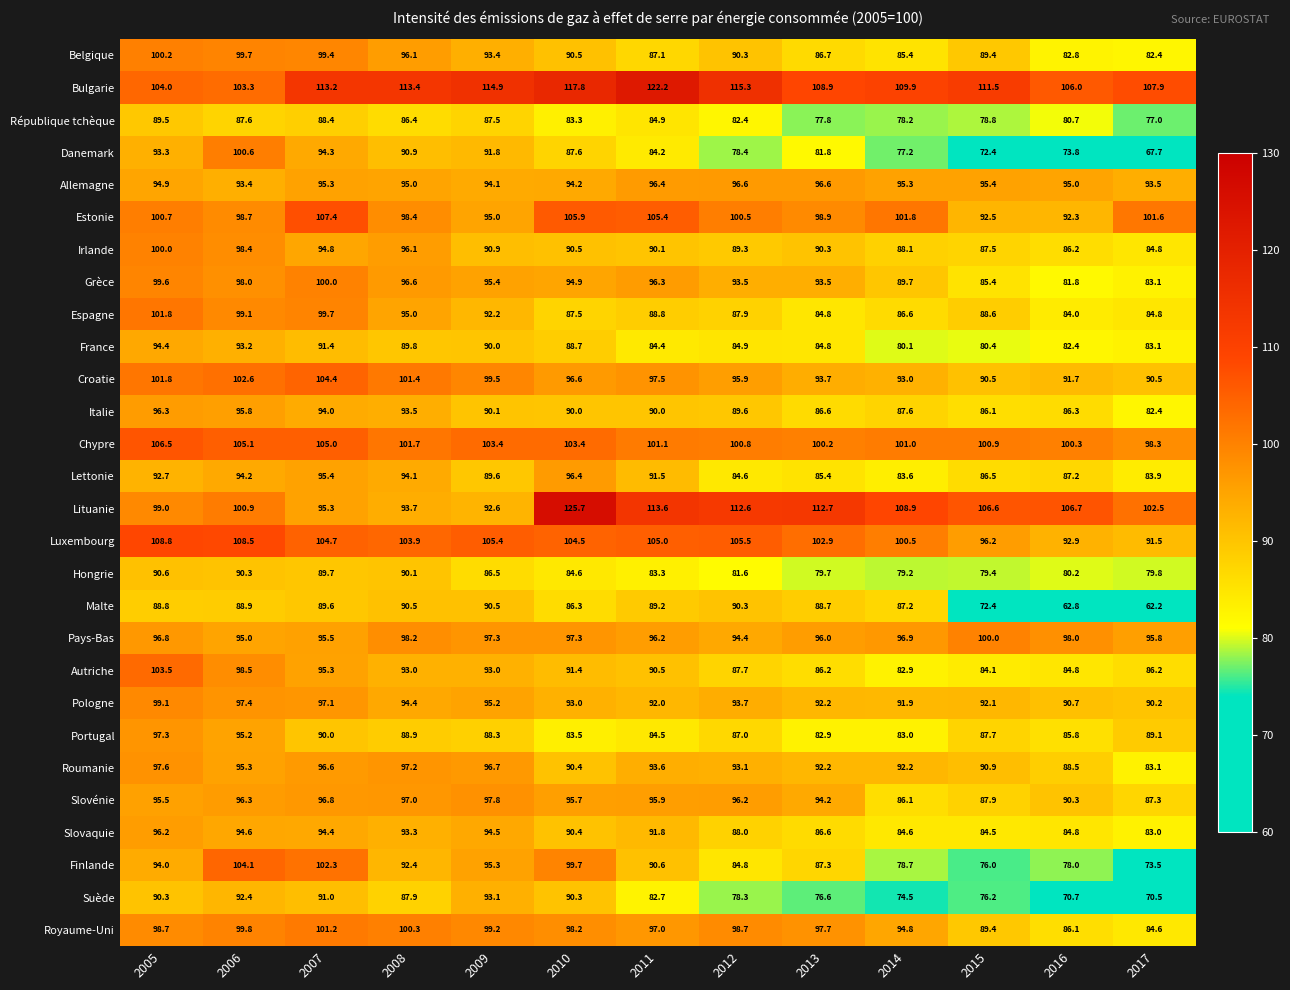

What is the sum of the Pologne values at 2007 and 2008?

191.5